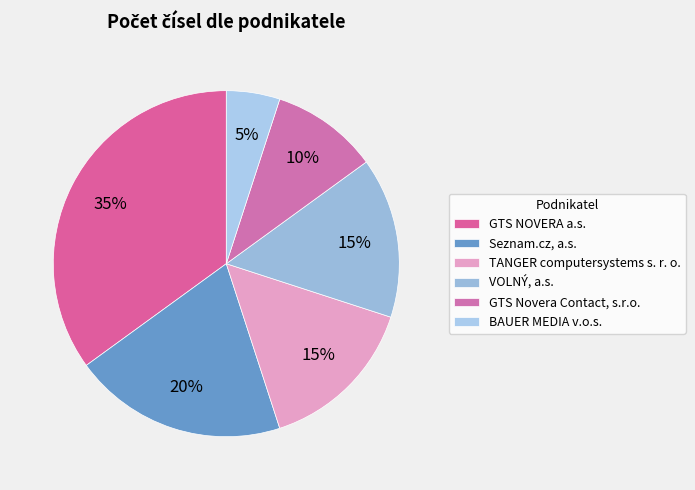

What portion of the pie excludes TANGER computersystems s. r. o.?

85.0%